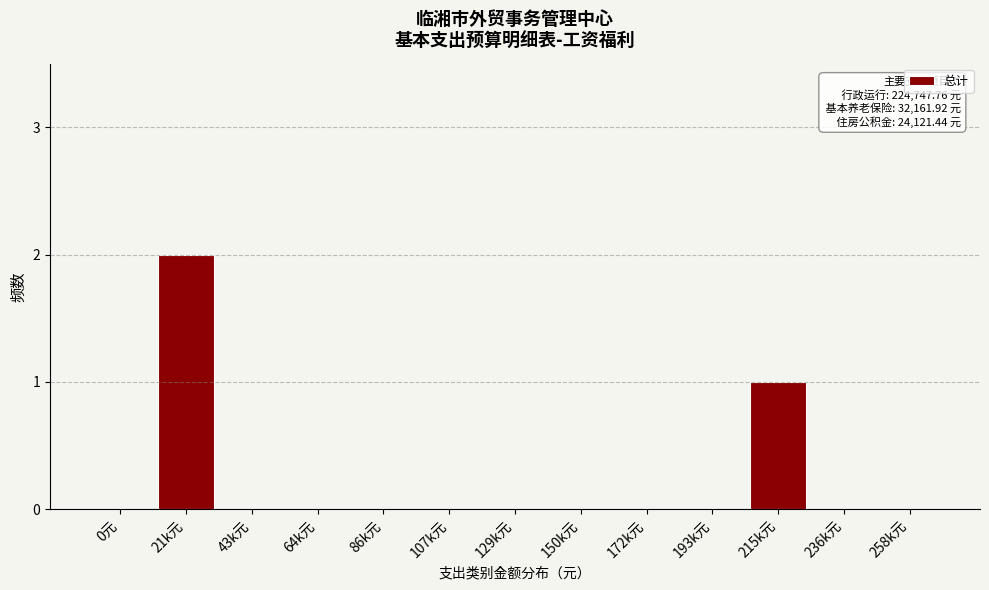

Reading left to right, what are all the values shown in this chart?

0元=0	21k元=2	43k元=0	64k元=0	86k元=0	107k元=0	129k元=0	150k元=0	172k元=0	193k元=0	215k元=1	236k元=0	258k元=0